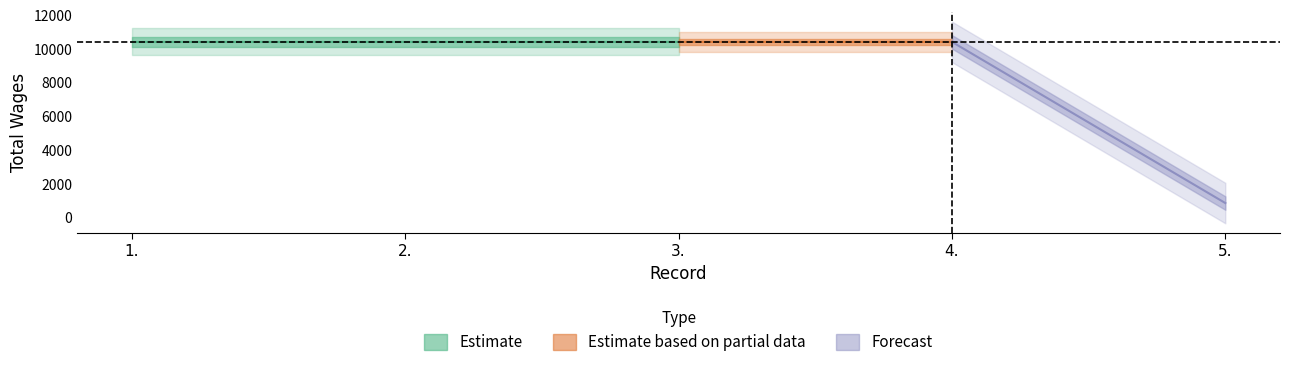

What value does the data have at 2.?

10419